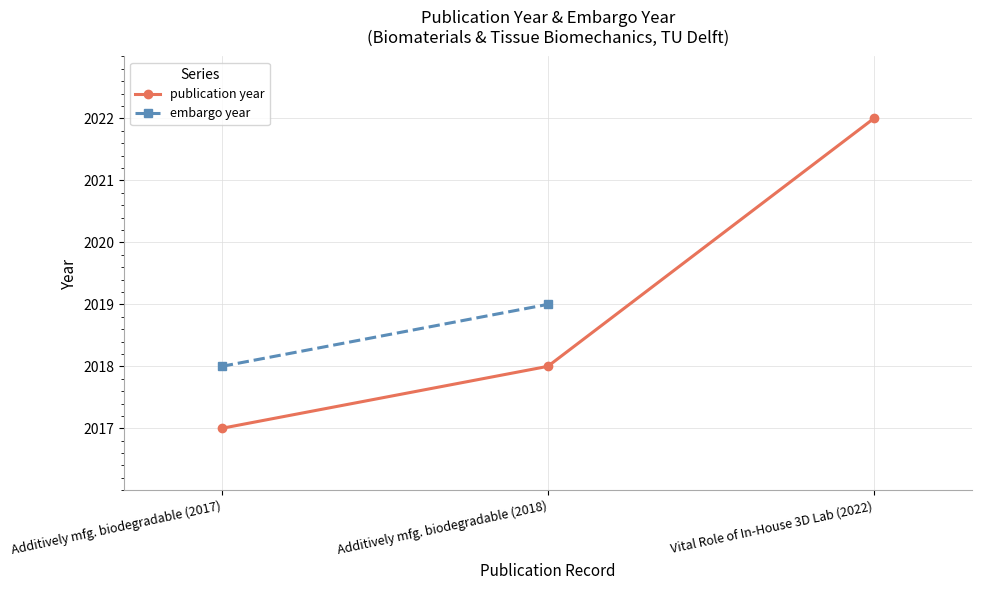

What is the average value?

2019